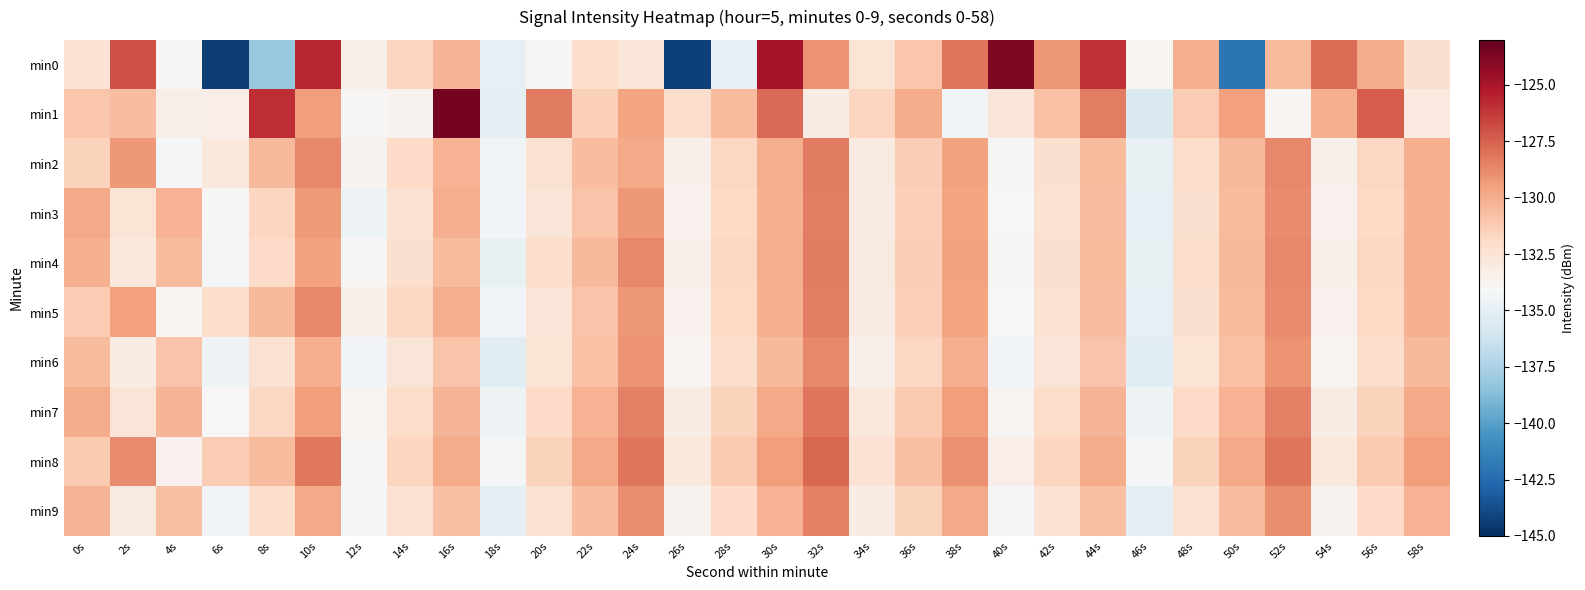

What is the minimum value shown in the chart?

-144.4